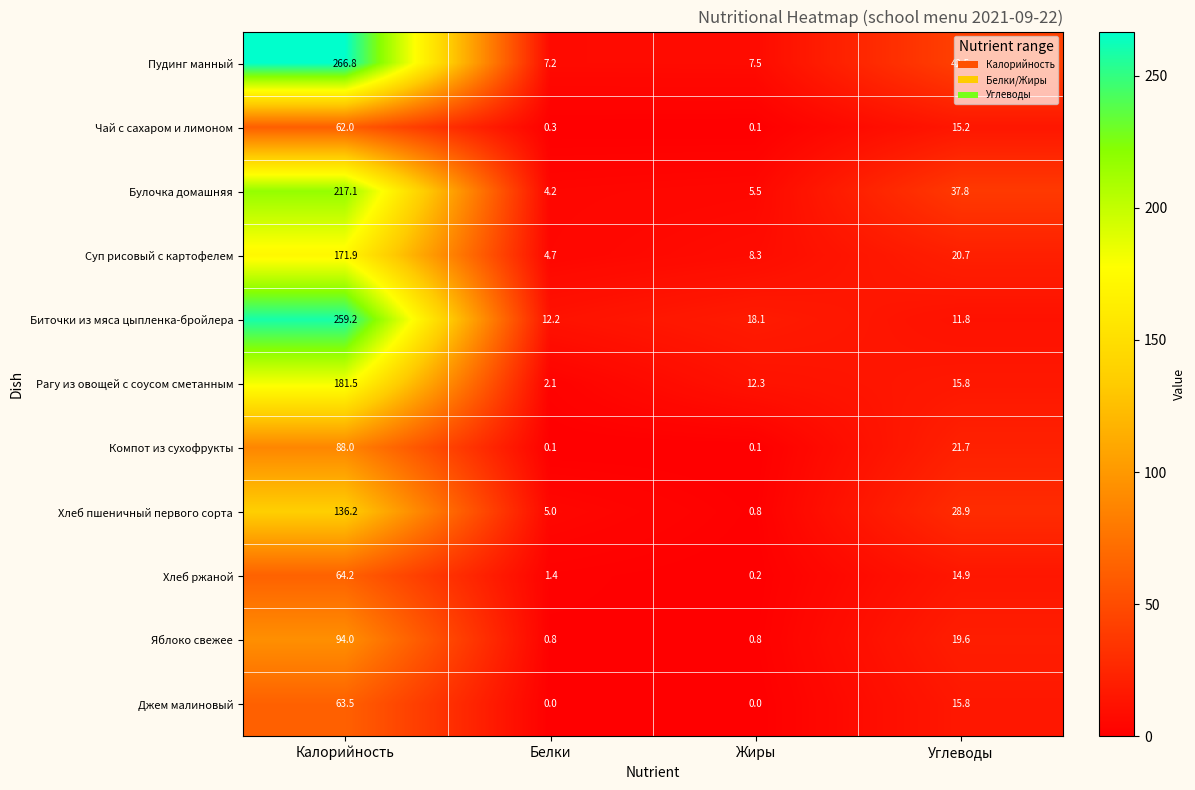

What is the lowest value of the Хлеб пшеничный первого сорта series?

0.8